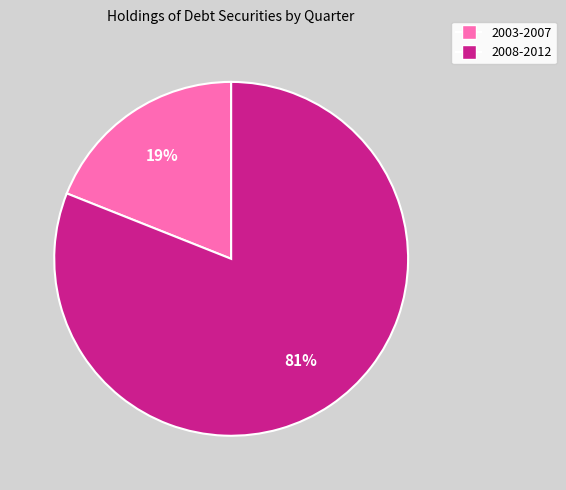

Is there any slice that represents more than half of the pie?

Yes